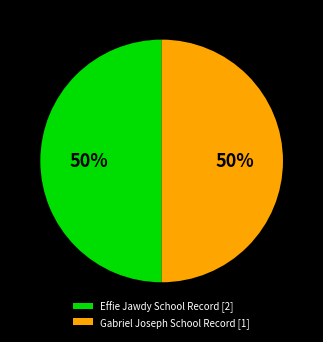

To the nearest percent, what is the average slice percentage?

50%